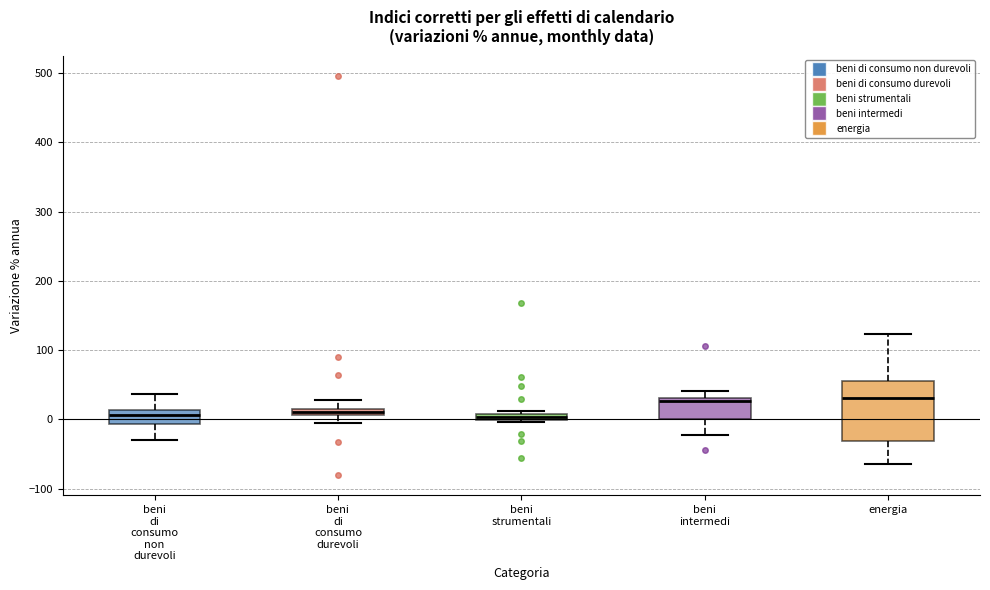

Comparing the boxes themselves (not the whiskers), which one is the tallest?

energia